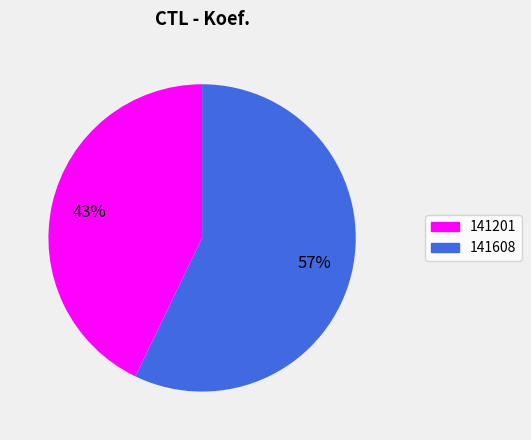

Is the sum of 141608 and 141201 greater than half?

Yes